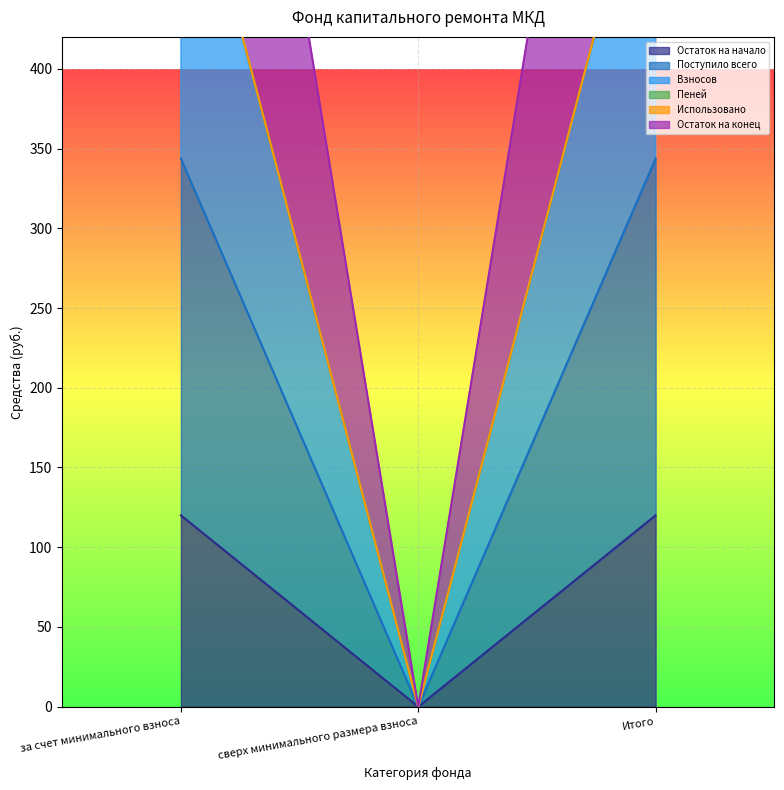

What is the value of the Взносов point at the 3rd from the left?

566.4